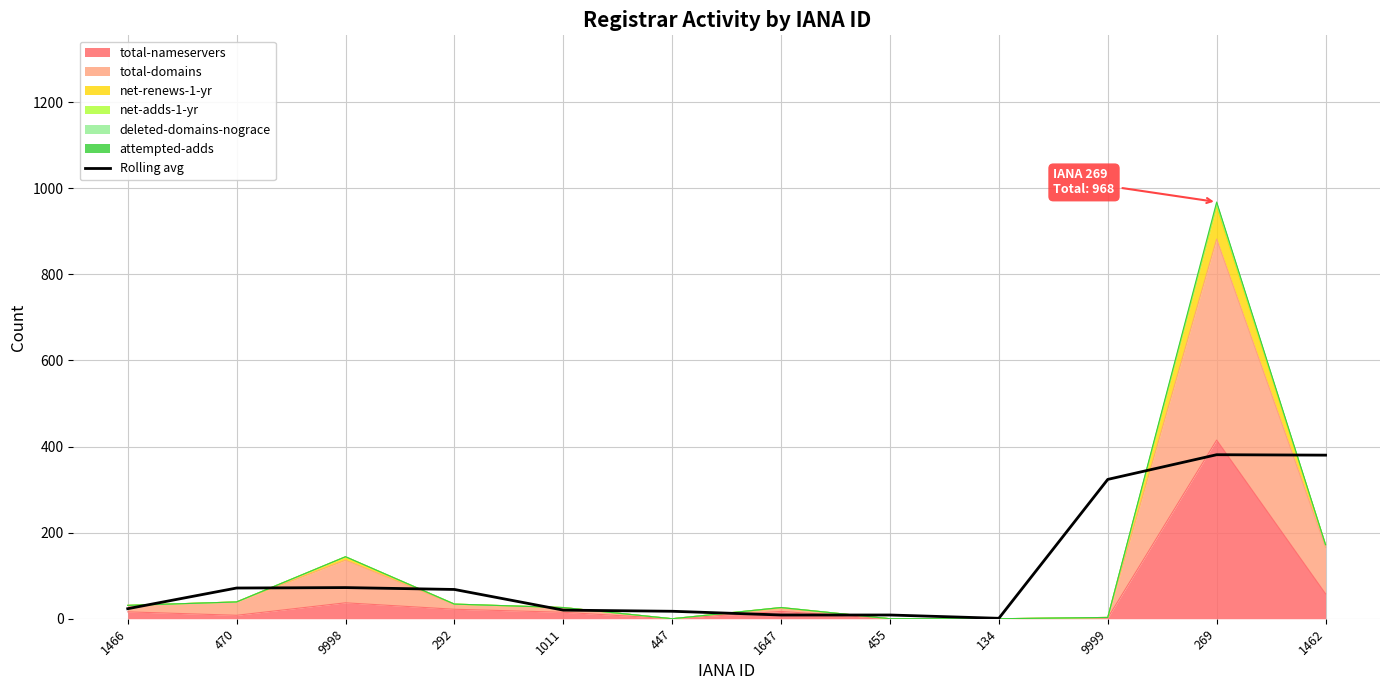

What is the label of the 8th point from the right?

1011